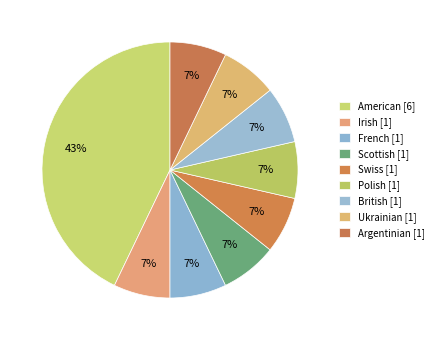

Do American and Swiss together represent more than half of the pie?

No